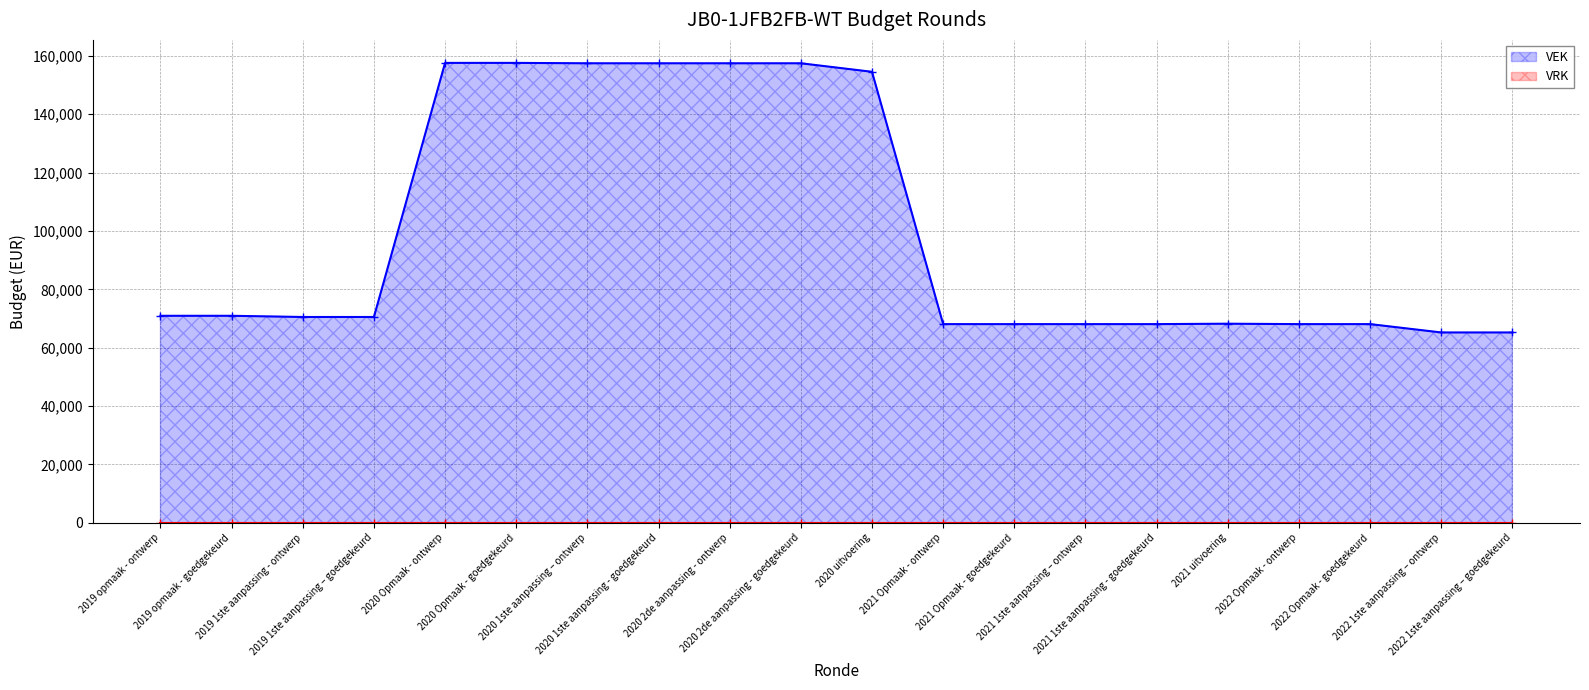

What is the difference between the values at 2020 2de aanpassing - goedgekeurd and 2019 opmaak - ontwerp?

86517